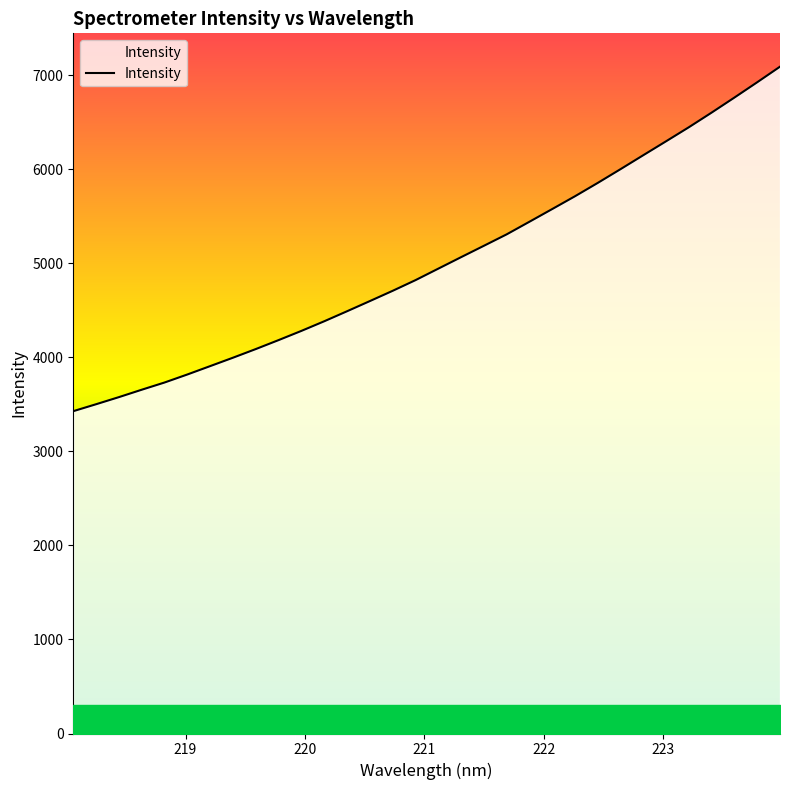

What is the greatest value displayed?

7090.1